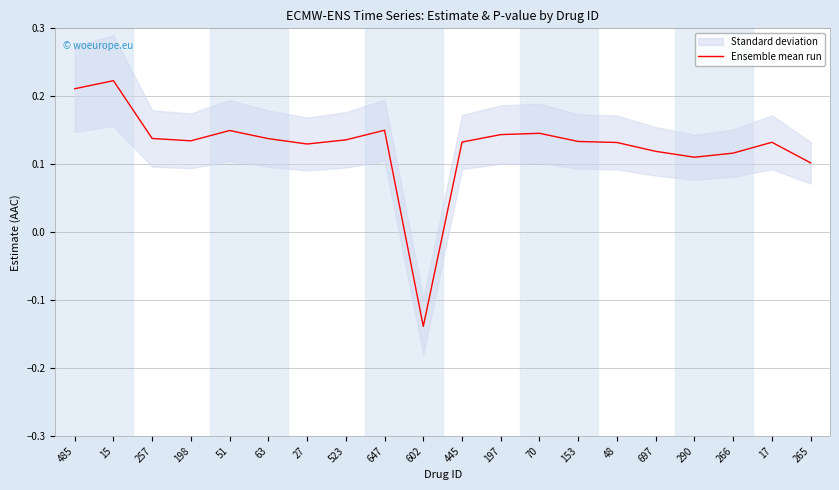

List the labels in order of value, smallest first.

602, 265, 290, 266, 697, 27, 48, 17, 445, 153, 198, 523, 63, 257, 197, 70, 51, 647, 485, 15